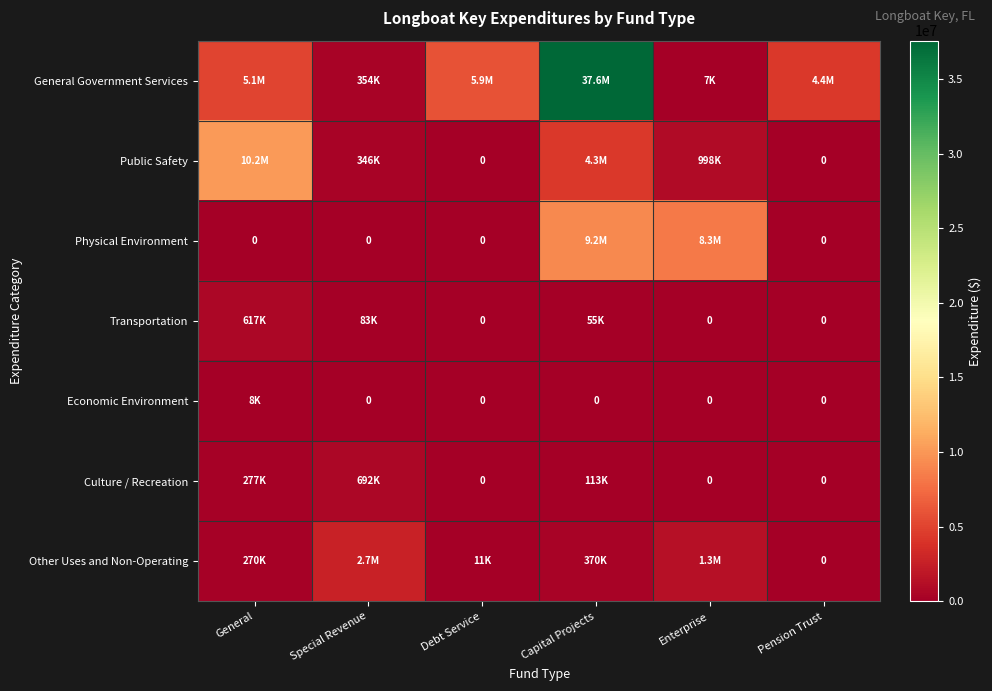

Read the Transportation value at Capital Projects, to the nearest 10.

55360